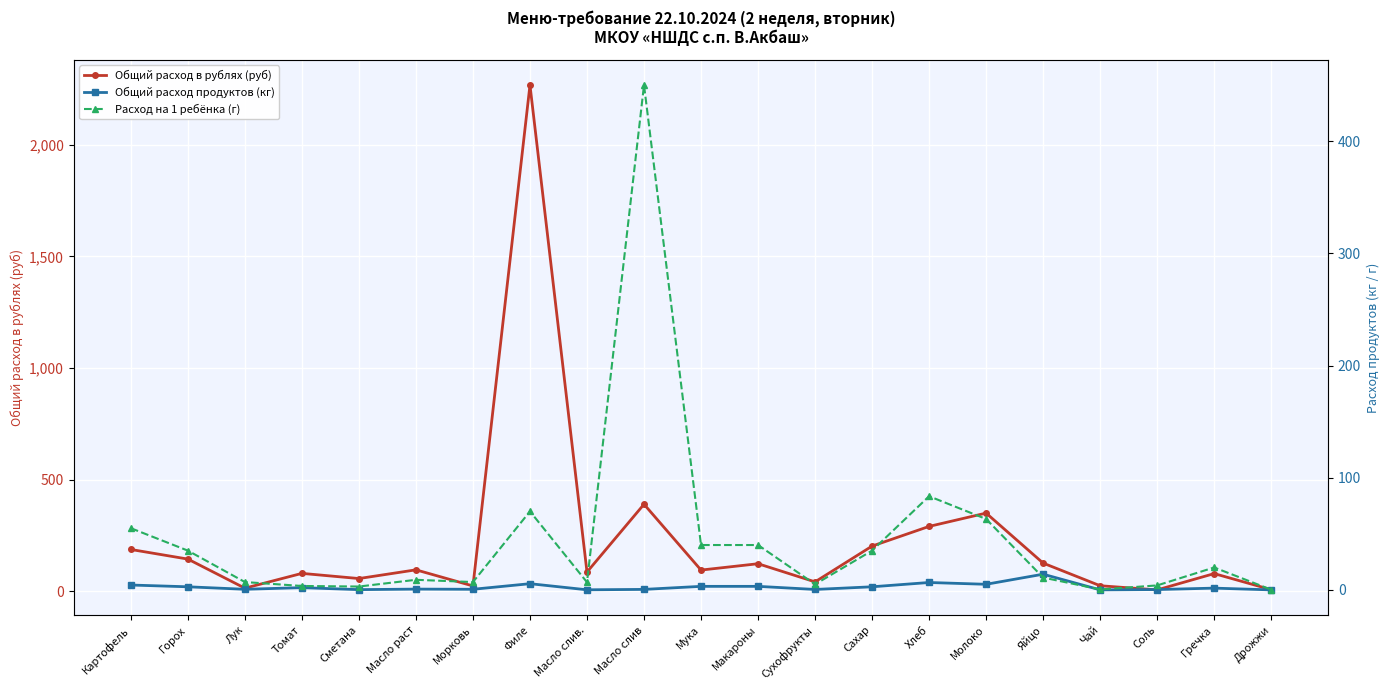

Between Хлеб and Сухофрукты, which is larger?

Хлеб